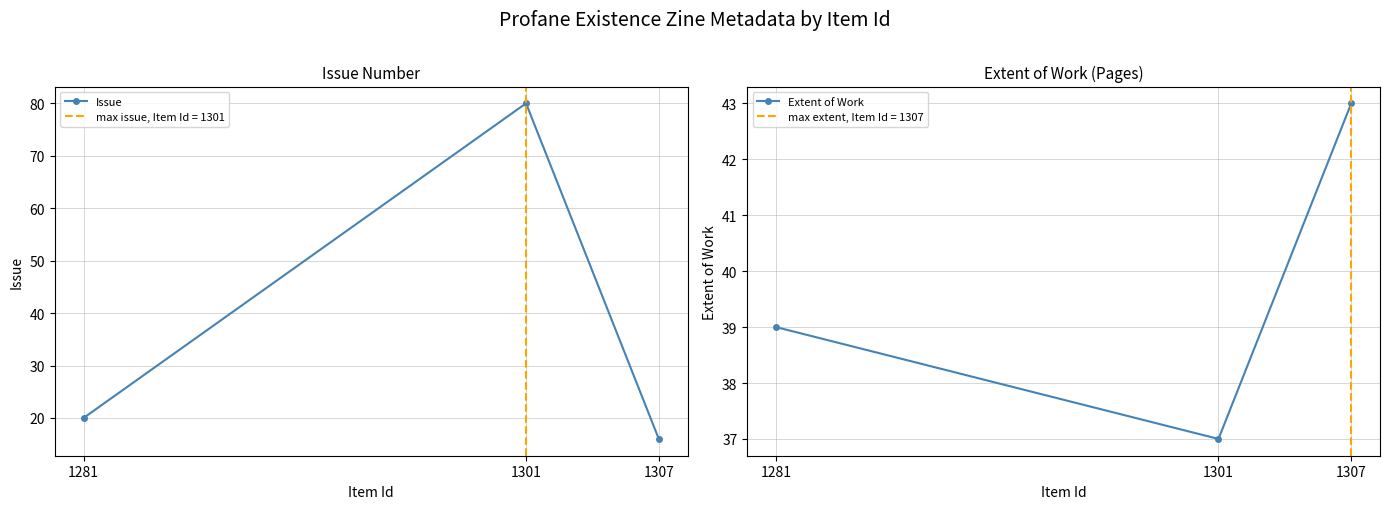

Which has a higher value, 1307 or 1281?

1281